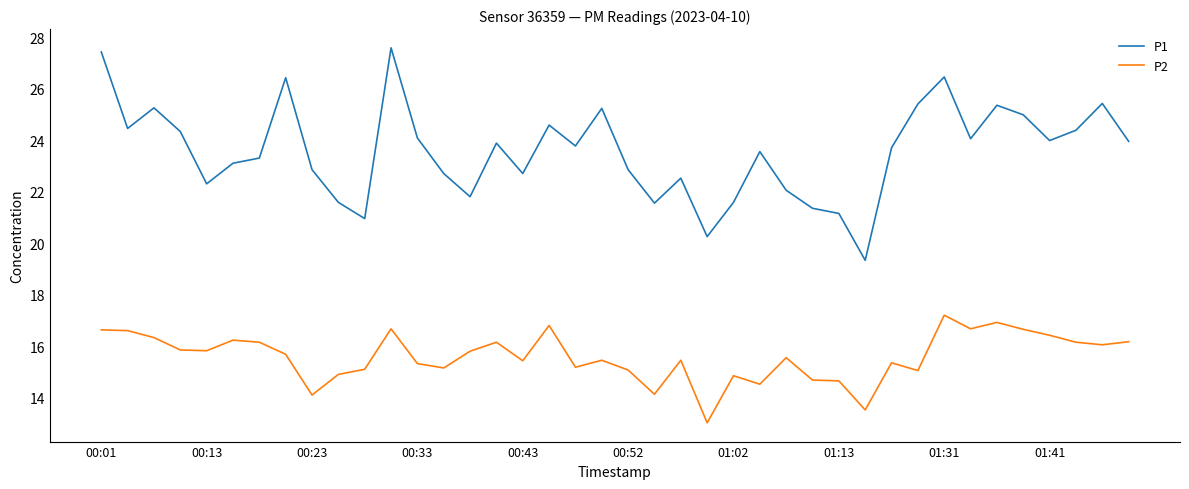

Rank the series by their maximum value, from lowest to highest.

P2, P1